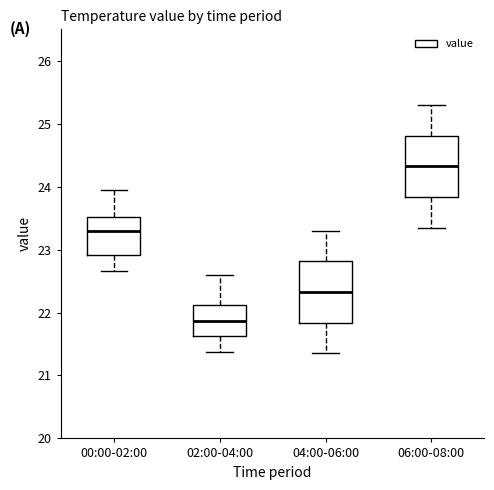

Reading left to right, read every box against the y-axis: the position of its median line, the range the box covers, and the ends of its whiskers. The values are not printed on the chart, so give them approximately, as read against the axis.

00:00-02:00: median 23.3, box 22.9 to 23.5, whiskers 22.7 to 23.9
02:00-04:00: median 21.9, box 21.6 to 22.1, whiskers 21.4 to 22.6
04:00-06:00: median 22.3, box 21.8 to 22.8, whiskers 21.4 to 23.3
06:00-08:00: median 24.3, box 23.8 to 24.8, whiskers 23.4 to 25.3